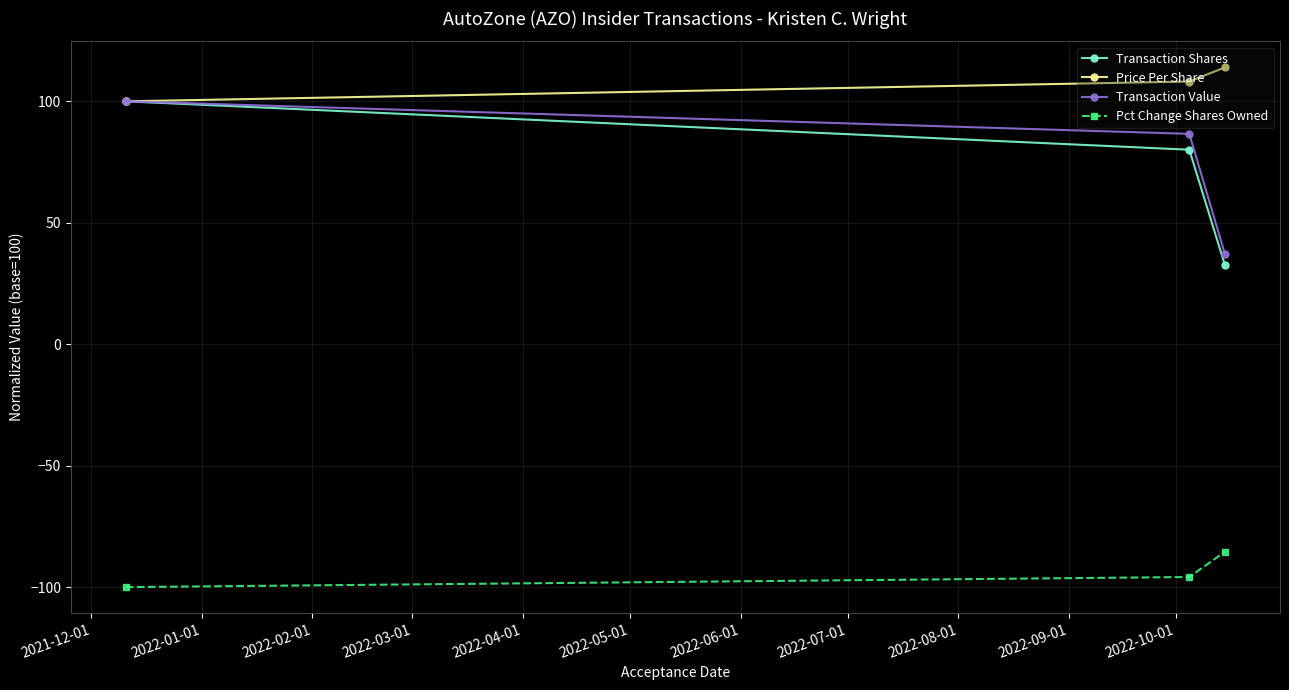

Which series has the largest total across all categories?

Price Per Share